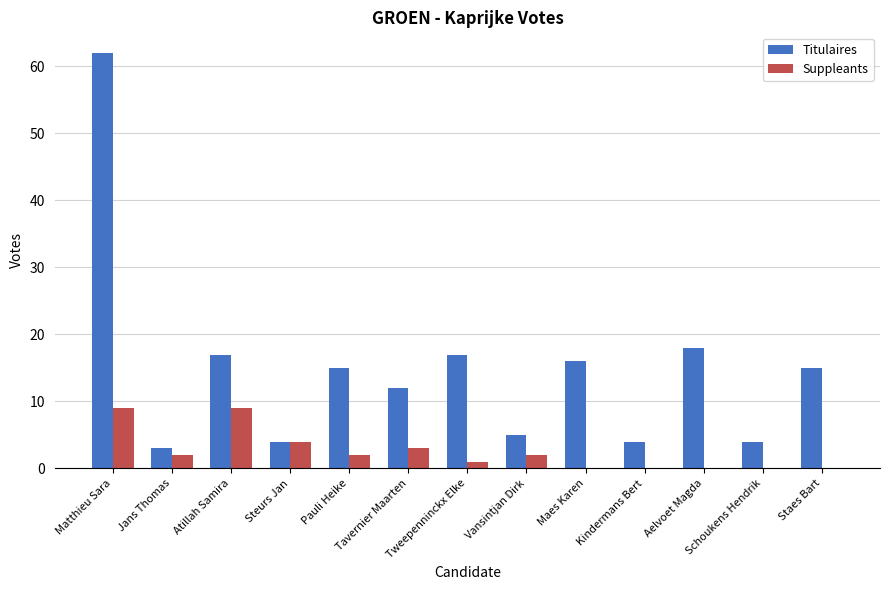

Where is Titulaires nearest to the value 32?

Aelvoet Magda